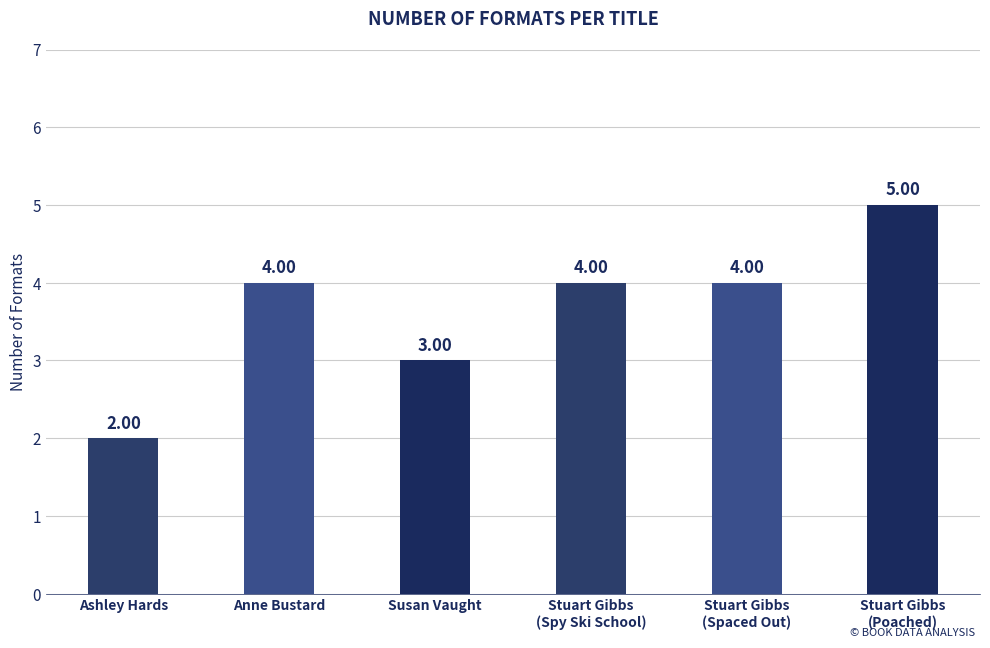

Are the bars grouped side by side (vs. stacked)?

No